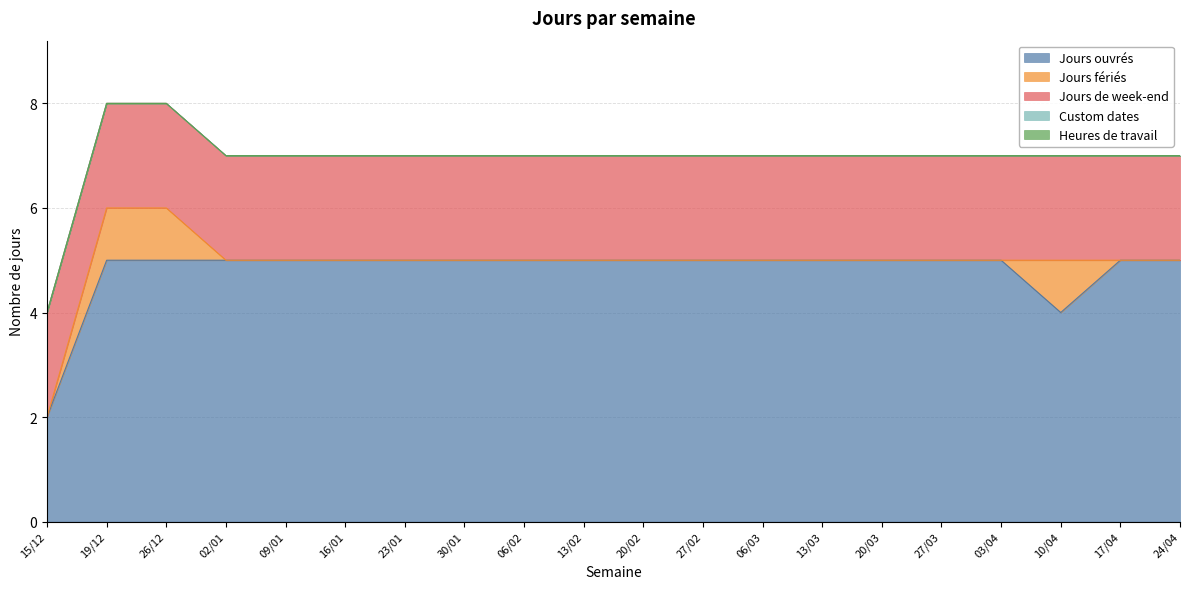

What is the approximate value of Jours ouvrés at 09/01?

5